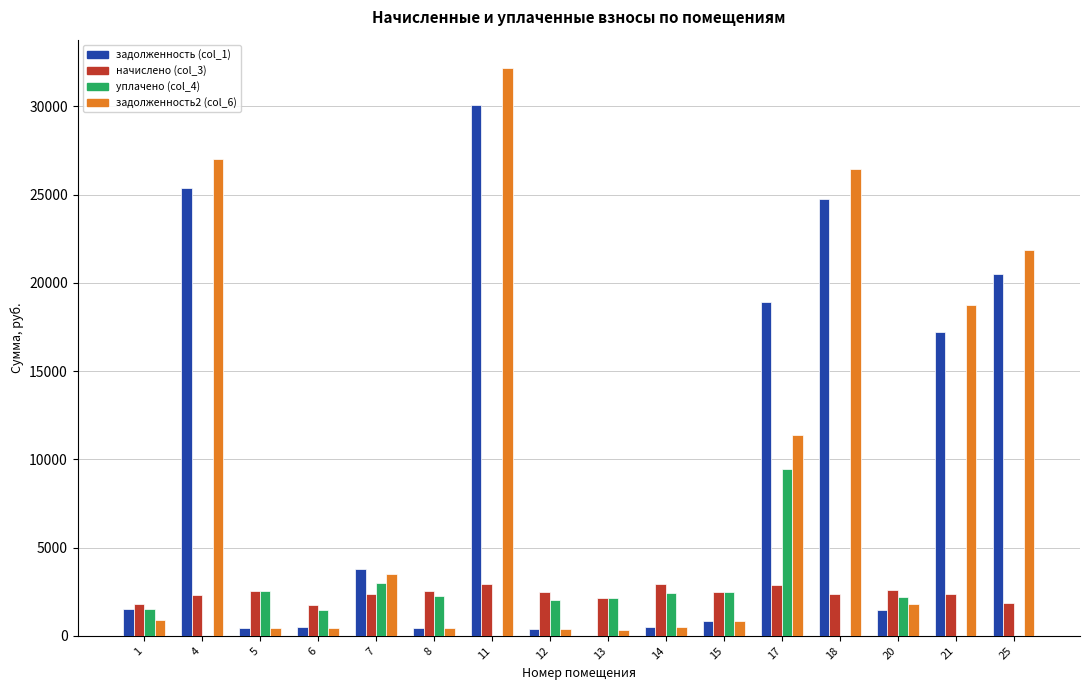

What is the sum of all задолженность (col_1) values?

146700.4